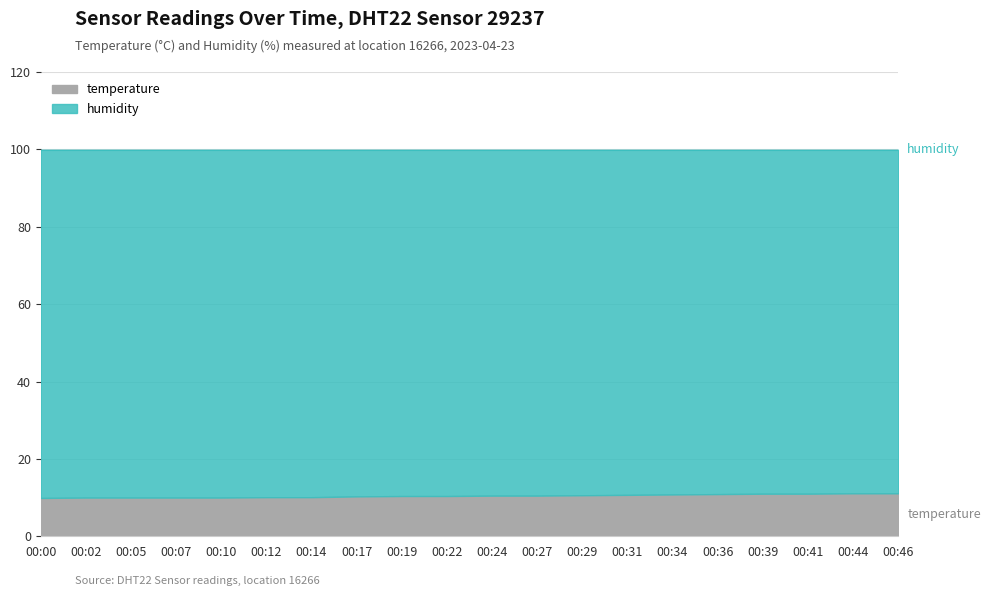

True or false: the data has more than 0 interior local peaks.

False